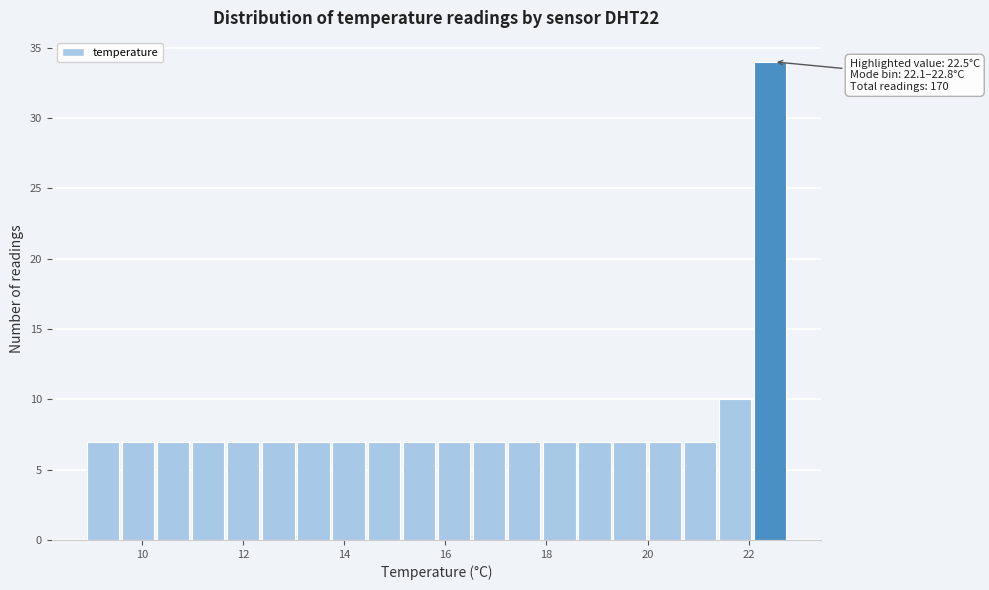

Around what value on the x-axis is the tallest bar? Give the approximate position of its centre, as read against the axis.

22.4